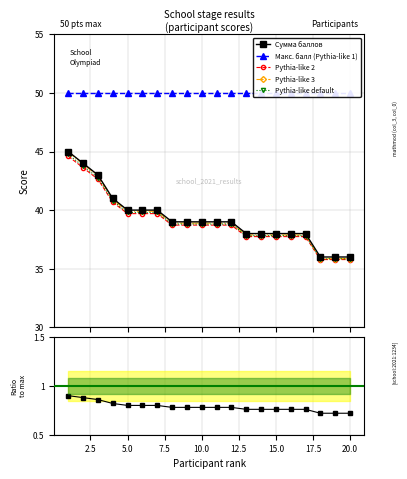

Reading left to right, extract all data points from this chart.

1=45	2=44	3=43	4=41	5=40	6=40	7=40	8=39	9=39	10=39	11=39	12=39	13=38	14=38	15=38	16=38	17=38	18=36	19=36	20=36